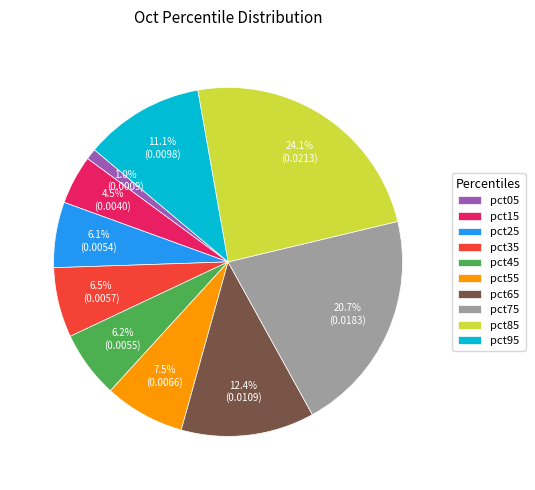

What percentage is the pct85 slice, to the nearest percent?

24%